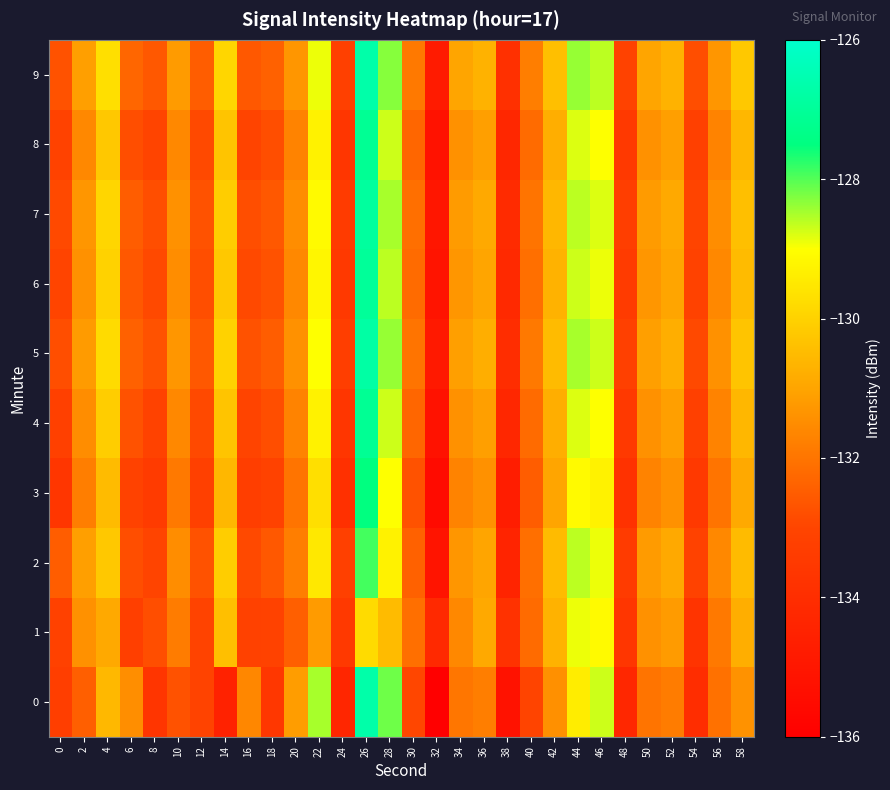

What is the spread (max minus min) of values at 18?

1.2